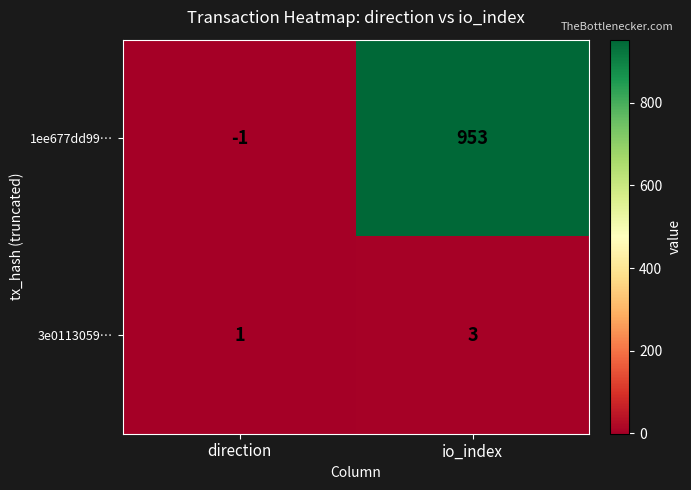

Which series has the largest total across all categories?

1ee677dd99…